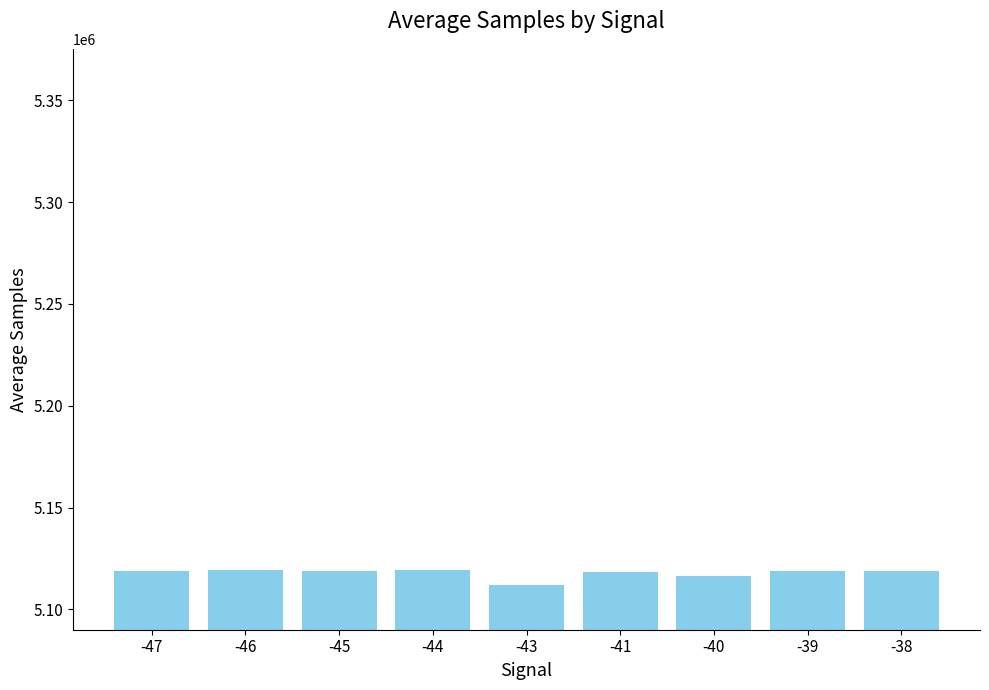

What is the value of the 4th bar from the left?

5119173.0